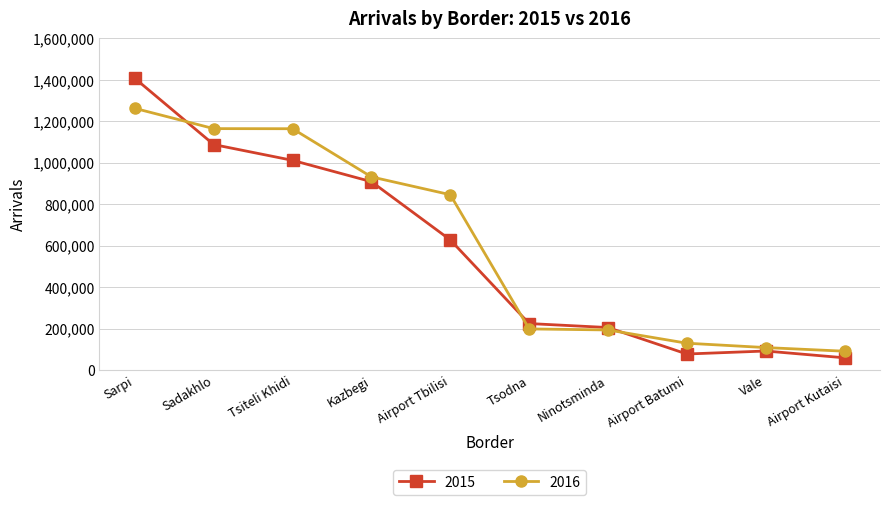

What is the label of the 5th point from the left?

Airport Tbilisi